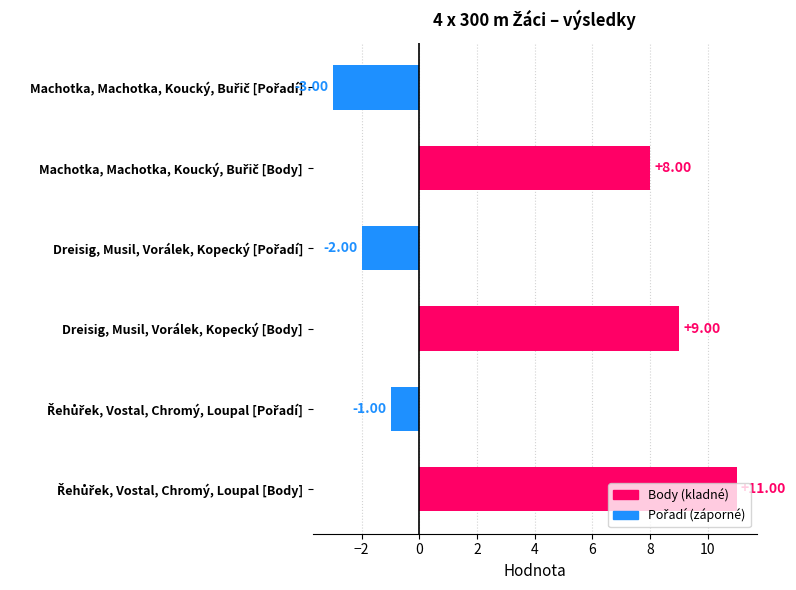

What is the difference between the maximum and second lowest values?

13